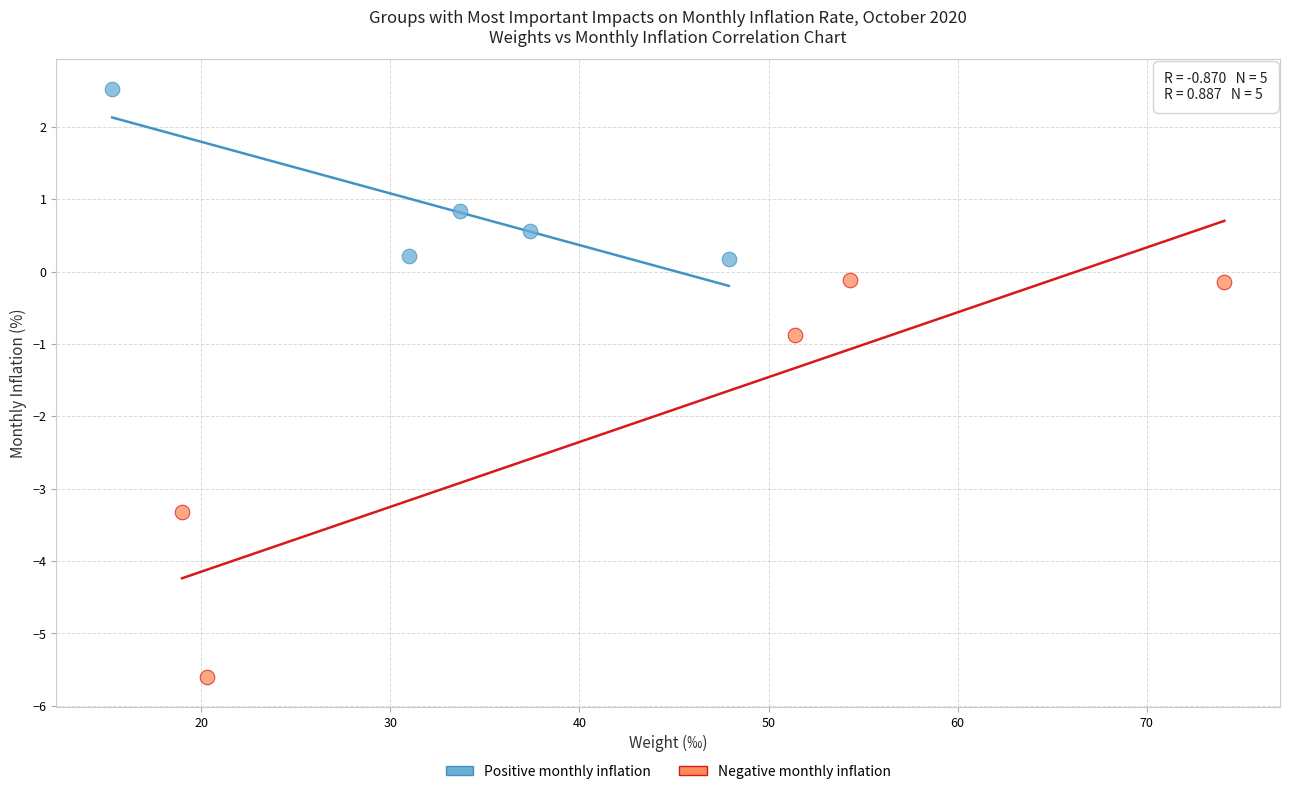

Which series has the largest Y range (max minus min)?

Negative monthly inflation